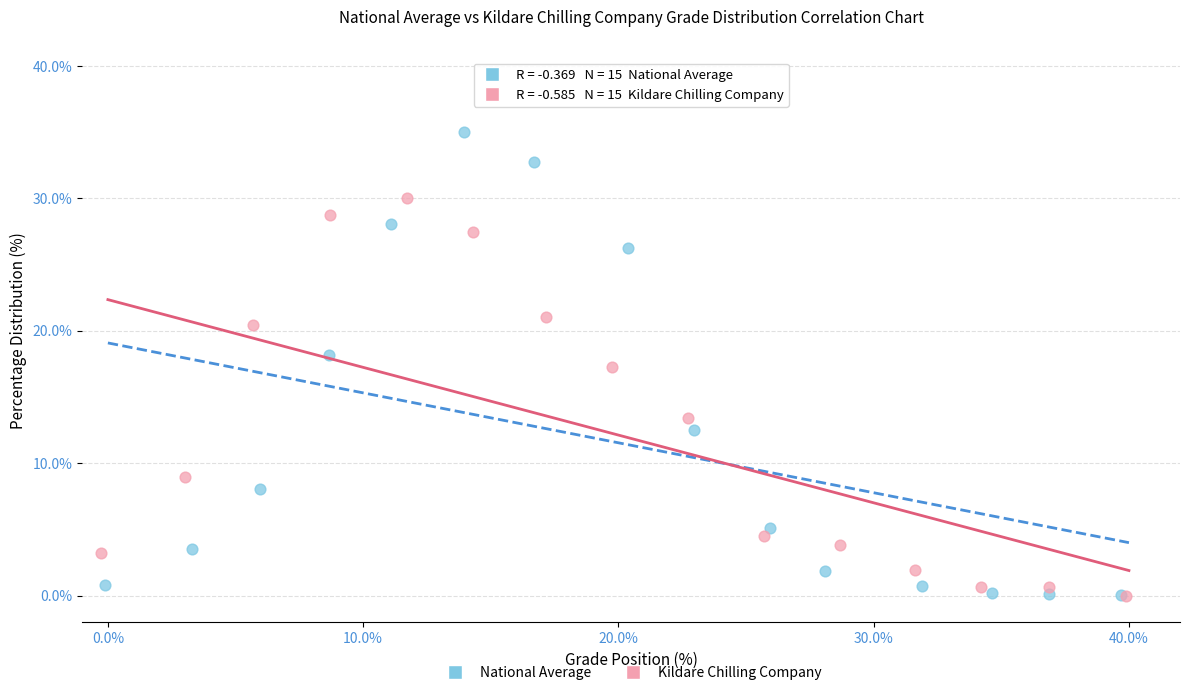

Which series contains the highest Y value?

National Average